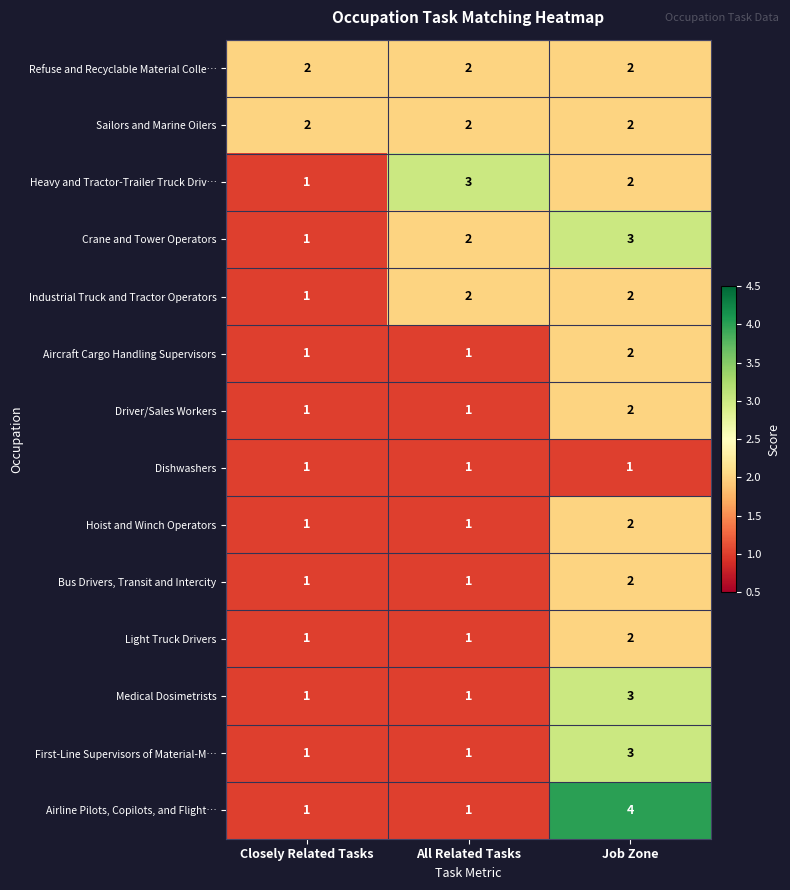

Which series has the largest range (max minus min)?

Airline Pilots, Copilots, and Flight…